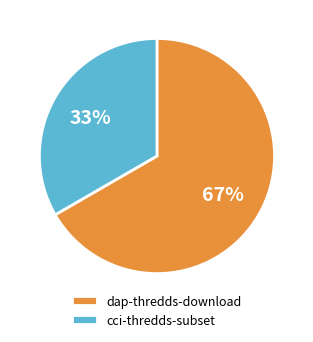

Which category has the smallest portion of the pie?

cci-thredds-subset